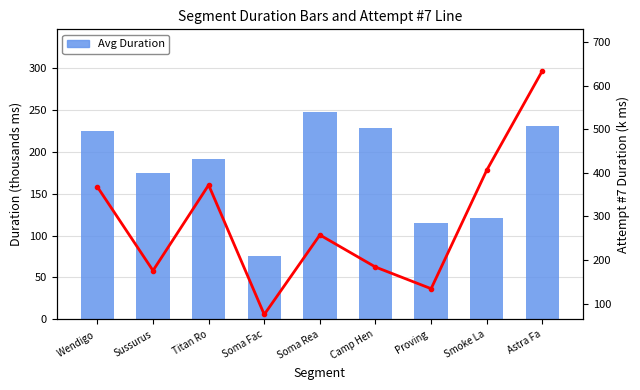

What is the highest value of the Avg Duration (ms) series?

247.1